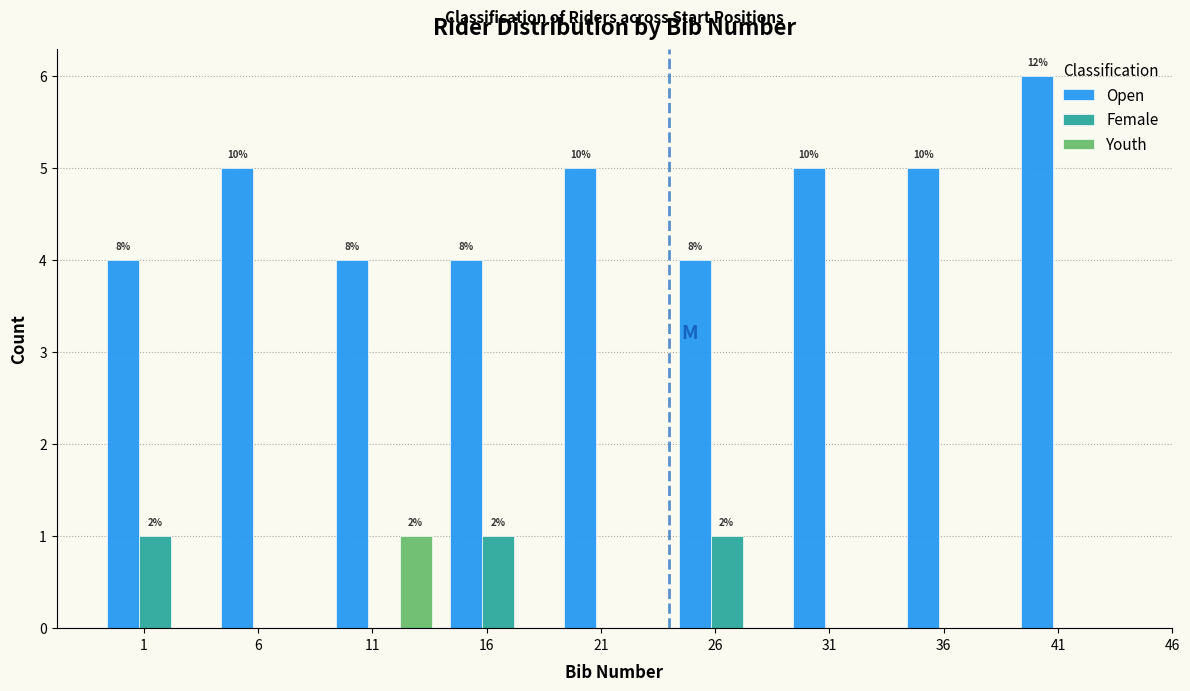

At which category does the chart reach its peak across all series?

41